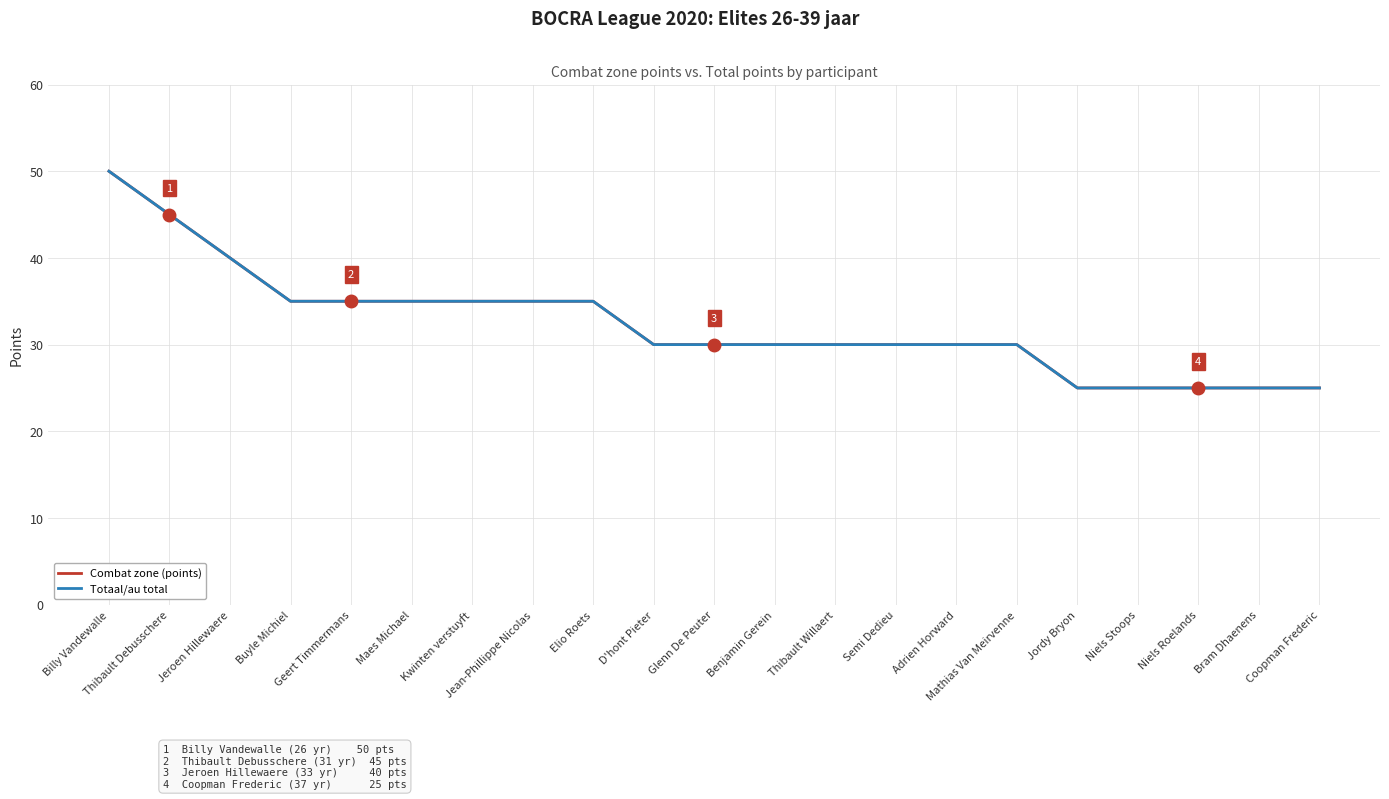

List the series in order of their peak value, lowest first.

Combat zone (points), Totaal/au total